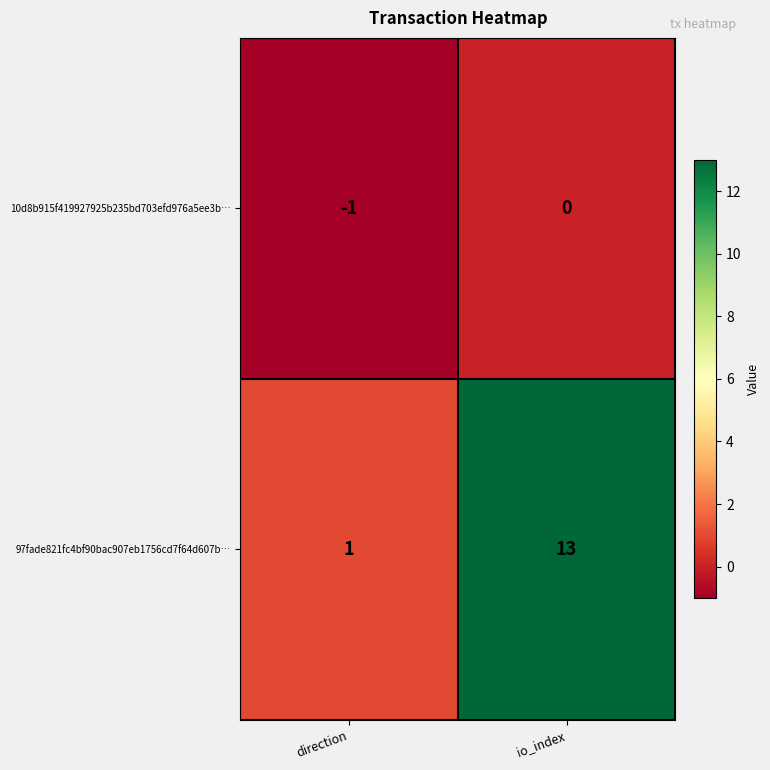

What is the spread (max minus min) of values at direction?

2